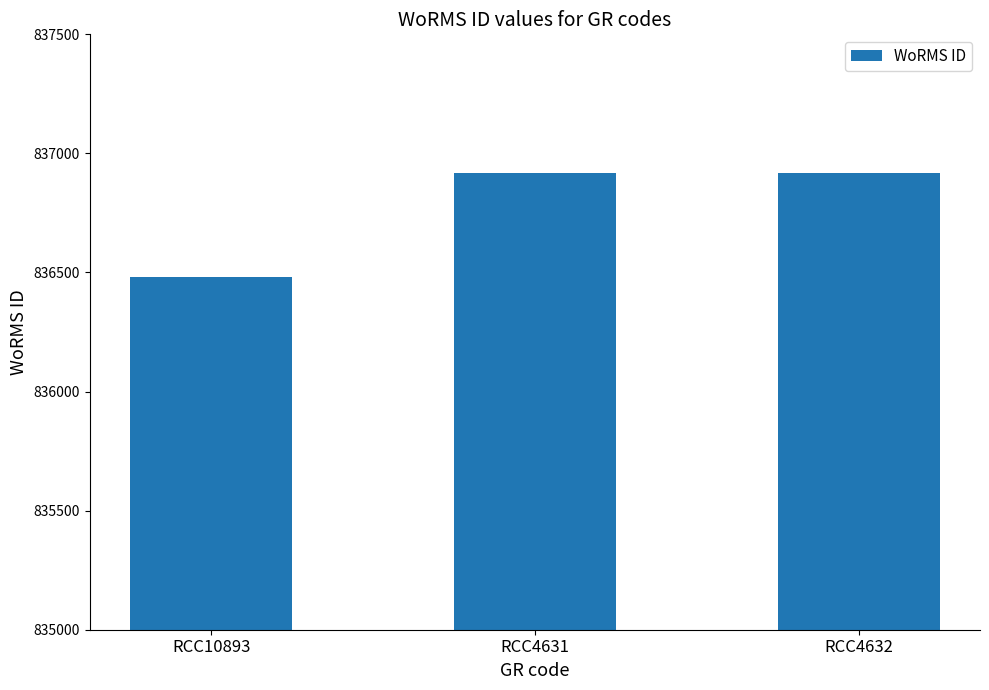

What is the change in value from RCC10893 to RCC4631?

+436